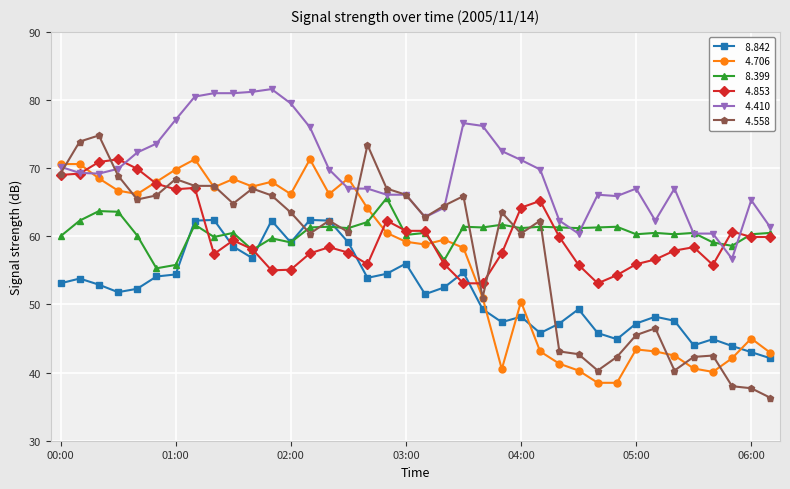

What is the smallest value displayed?

36.3